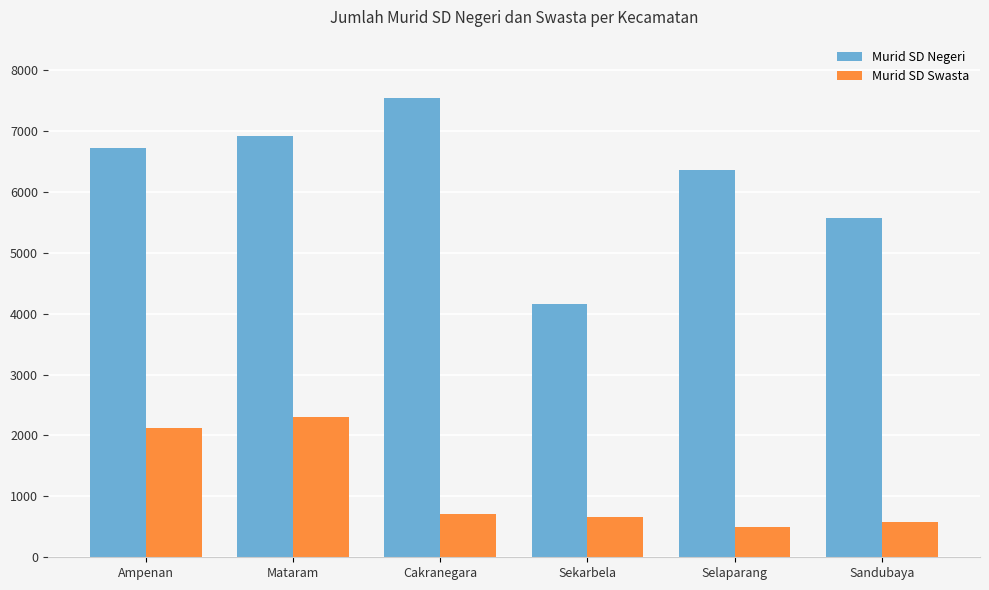

What is the value of the Murid SD Negeri bar at the 1st from the left?

6722